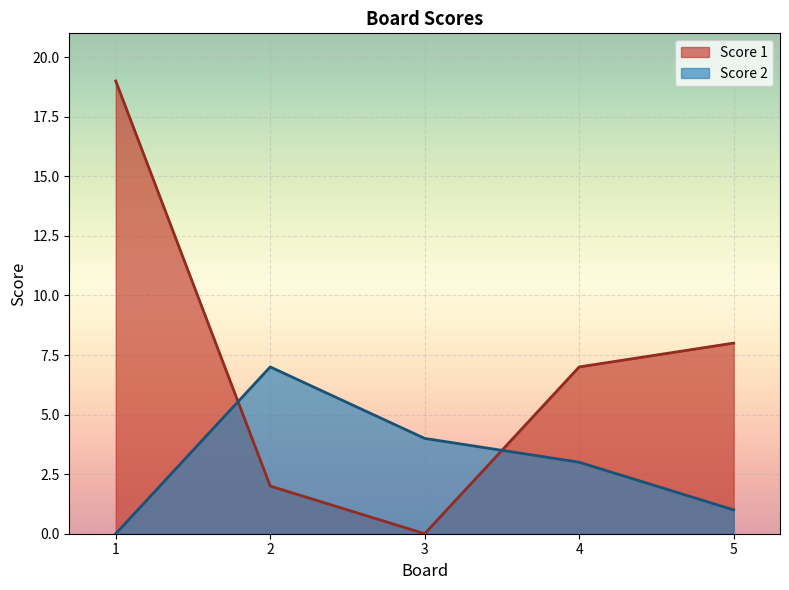

Is the value of Score 2 at 2 greater than the value of Score 1 at 3?

Yes